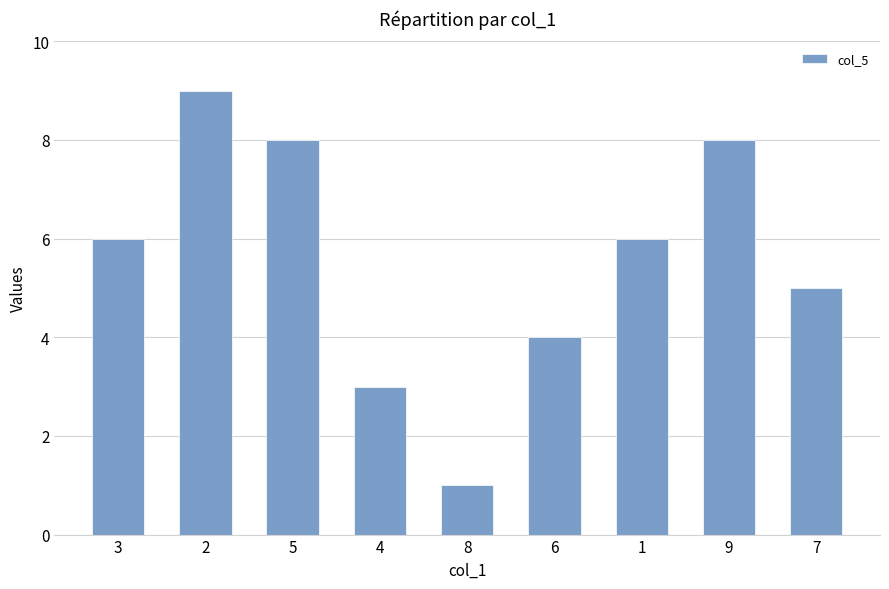

What is the difference between the values at 3 and 6?

2